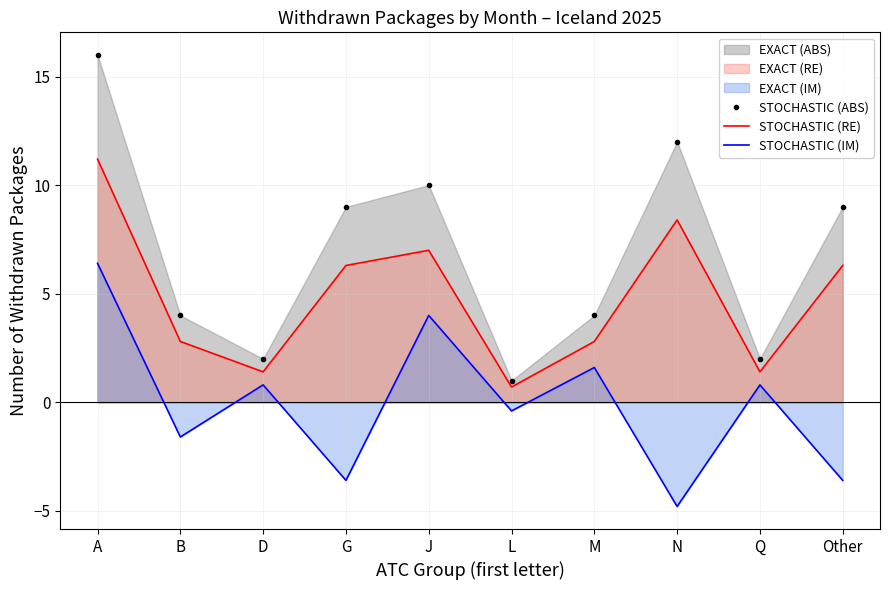

True or false: STOCHASTIC (ABS) has more than 0 interior local peaks.

True